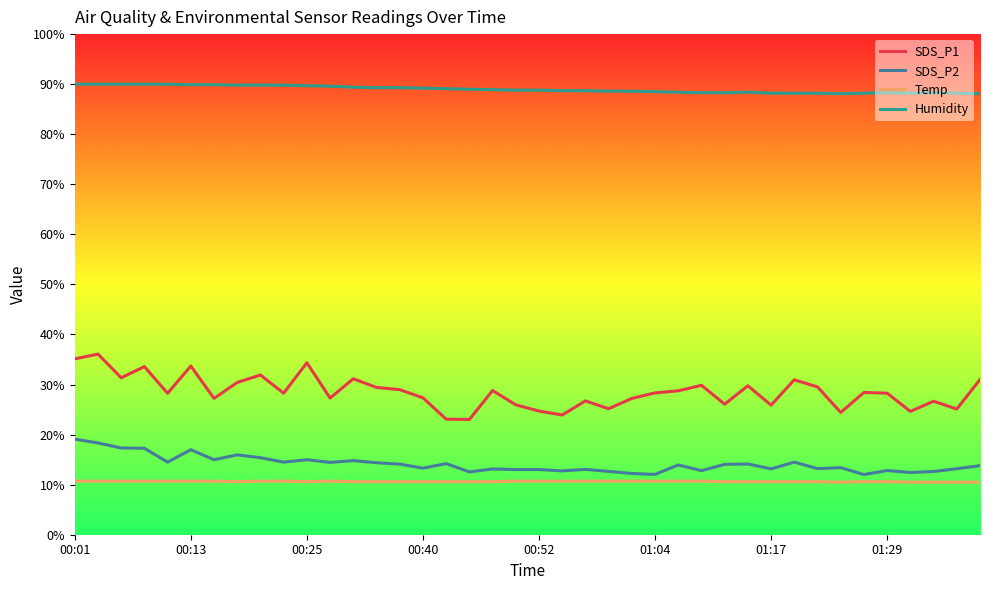

True or false: Humidity and SDS_P1 cross at least once.

False